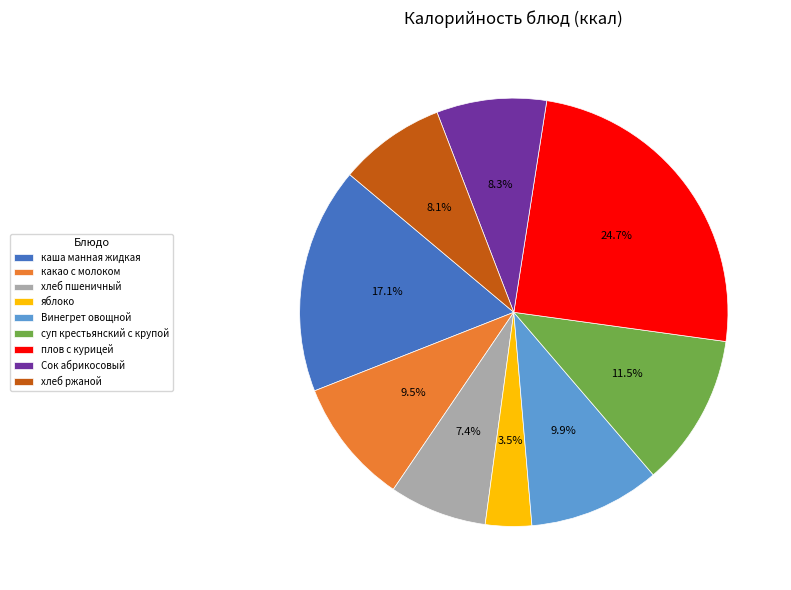

Which has a higher value, Винегрет овощной or Сок абрикосовый?

Винегрет овощной